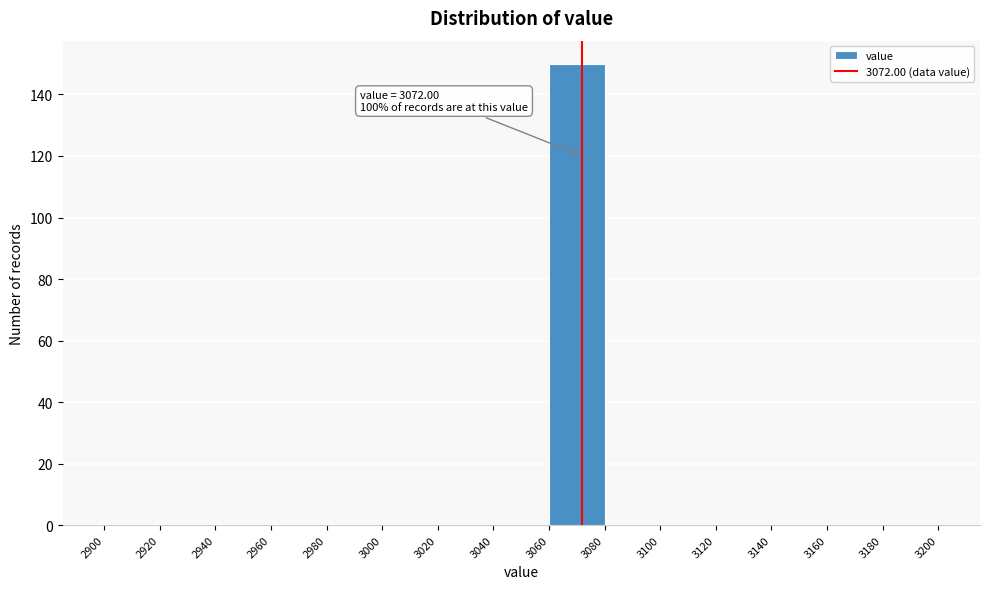

Which range on the x-axis has the tallest bar?

3060 to 3080